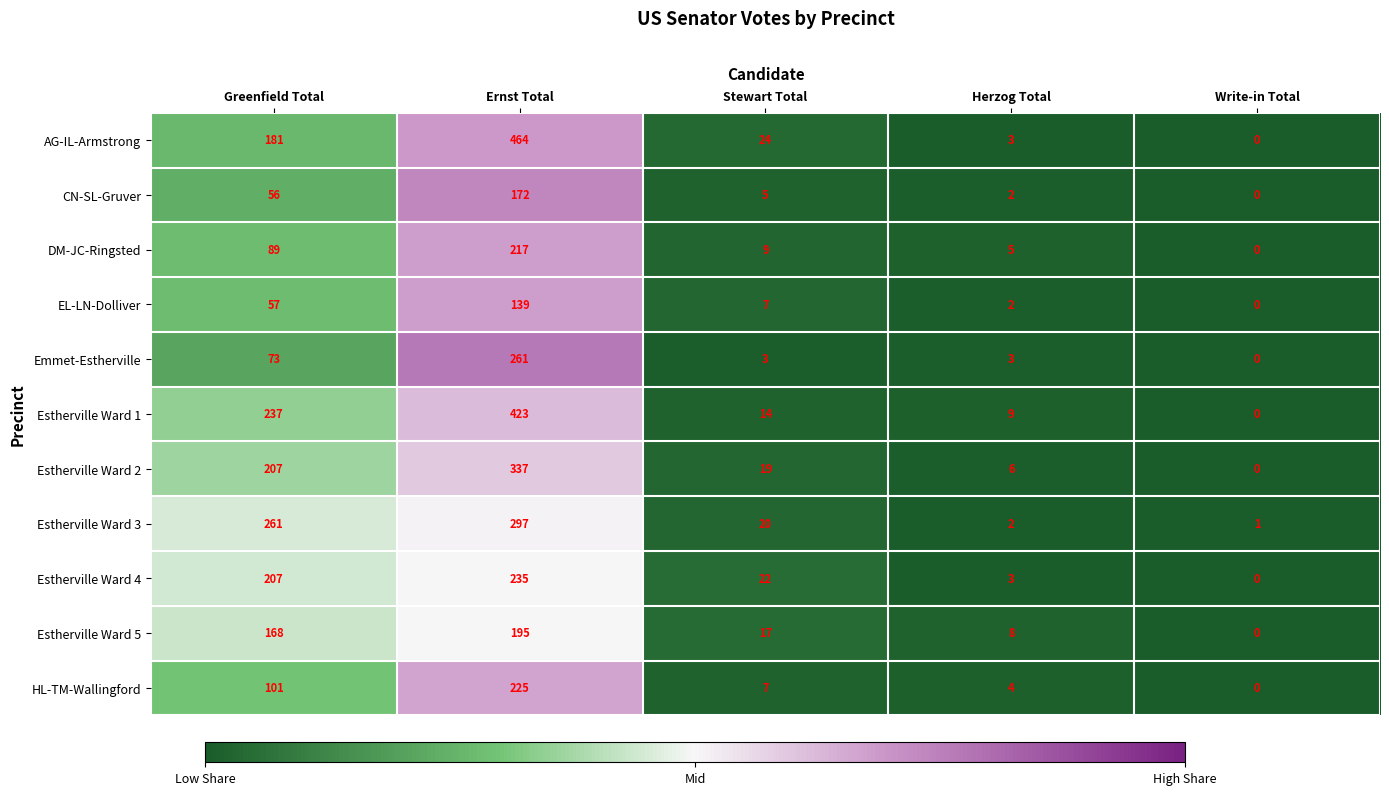

List the labels in order of EL-LN-Dolliver value, largest first.

Ernst Total, Greenfield Total, Stewart Total, Herzog Total, Write-in Total